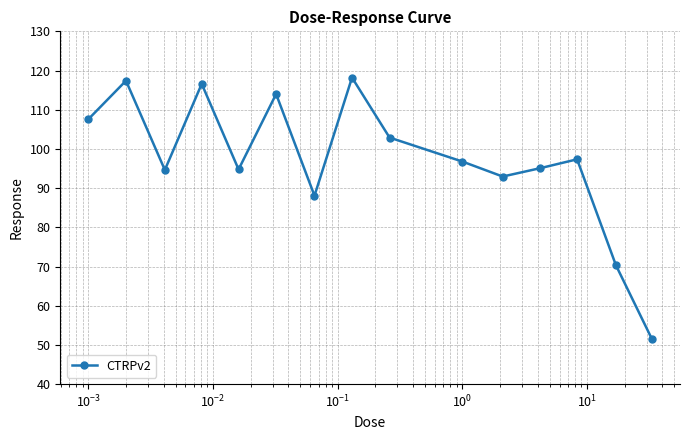

Does the chart have visible grid lines?

Yes